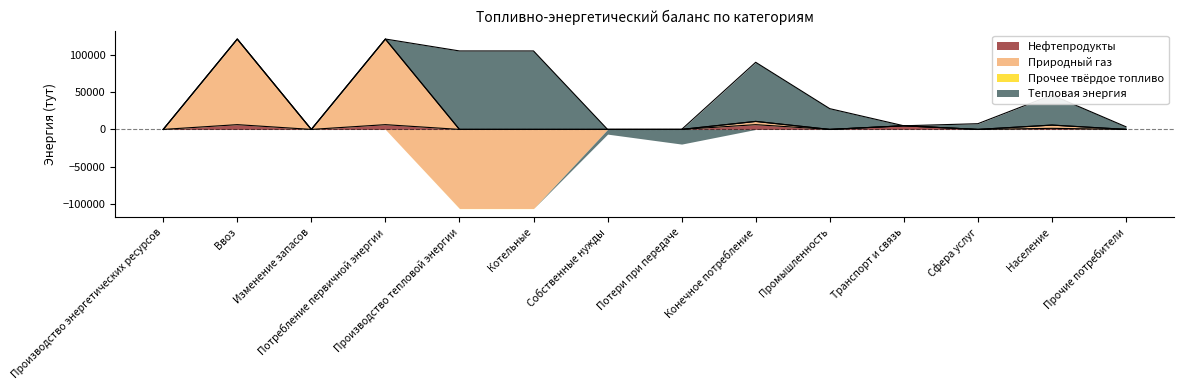

Is it true that Нефтепродукты equals 0.0 at Промышленность?

True